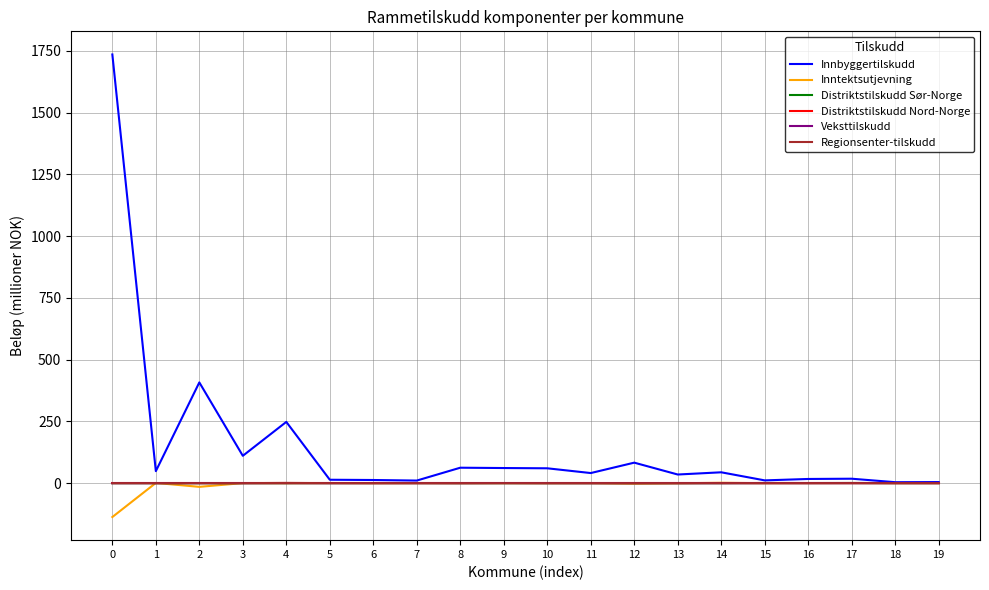

The value of Distriktstilskudd Sør-Norge at 3 is 0.0. True or false?

True